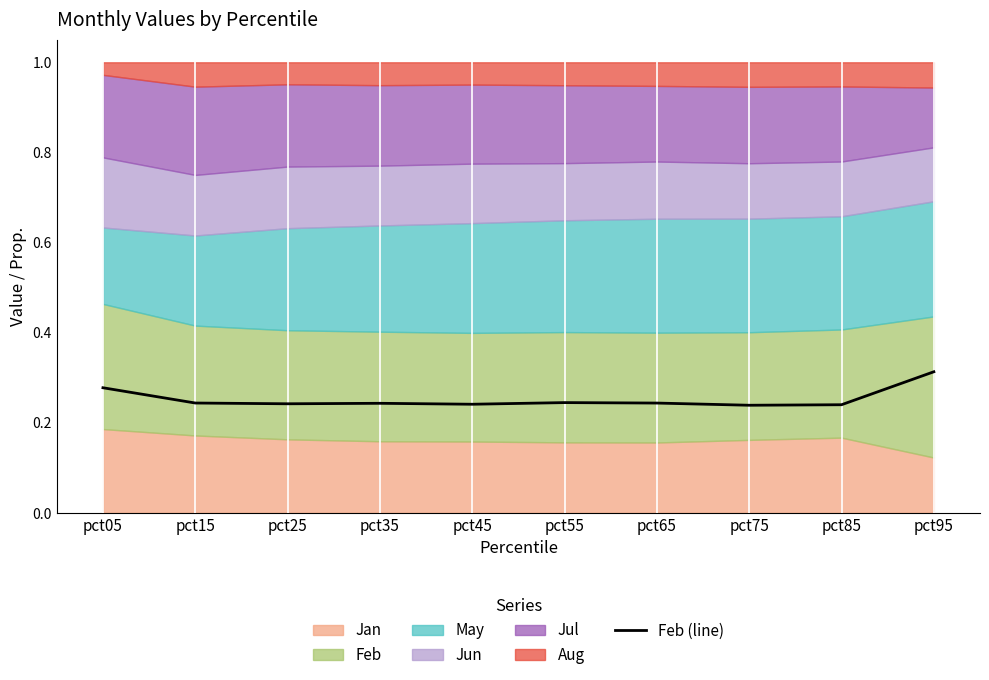

List the labels in order of value, largest first.

pct95, pct05, pct55, pct15, pct65, pct35, pct25, pct45, pct85, pct75